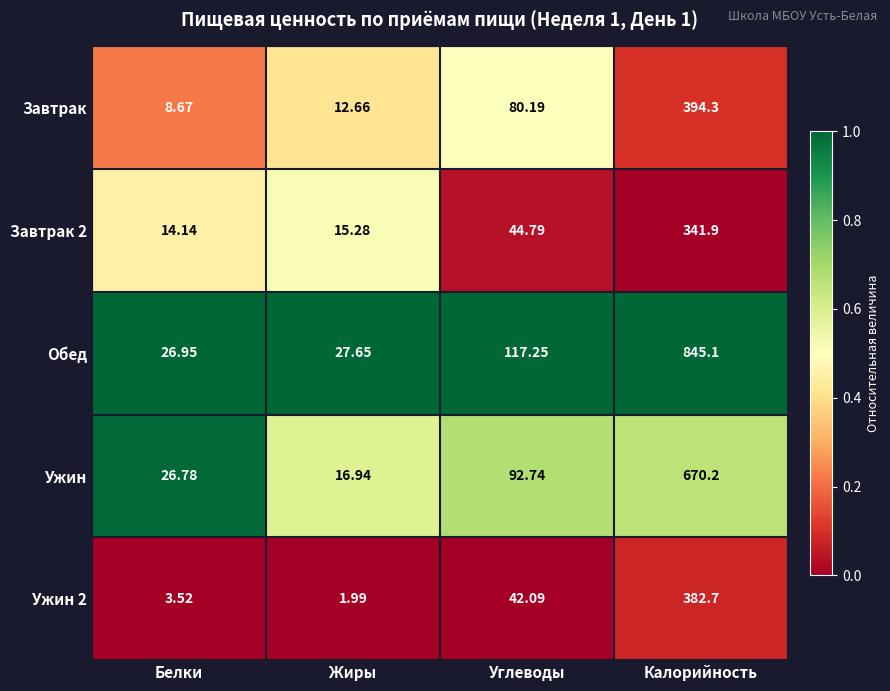

Which series has the largest range (max minus min)?

Обед